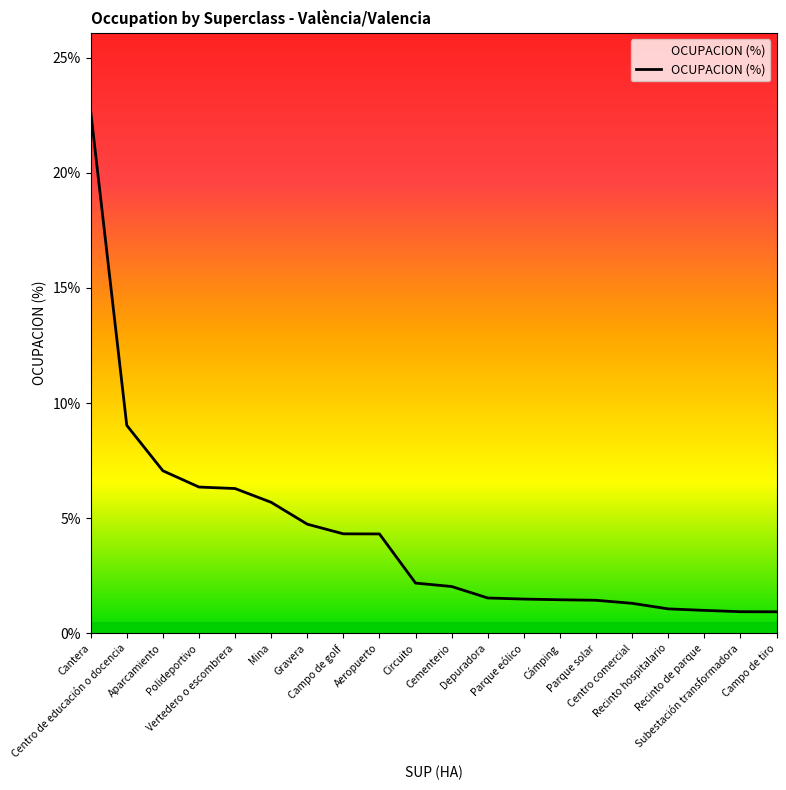

Does the chart display data point markers on the line(s)?

No